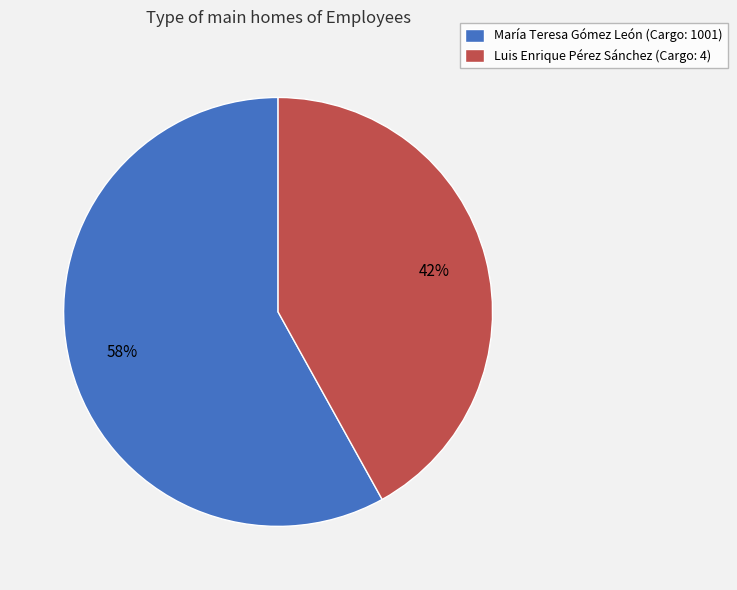

Is the sum of María Teresa Gómez León (Cargo: 1001) and Luis Enrique Pérez Sánchez (Cargo: 4) greater than half?

Yes